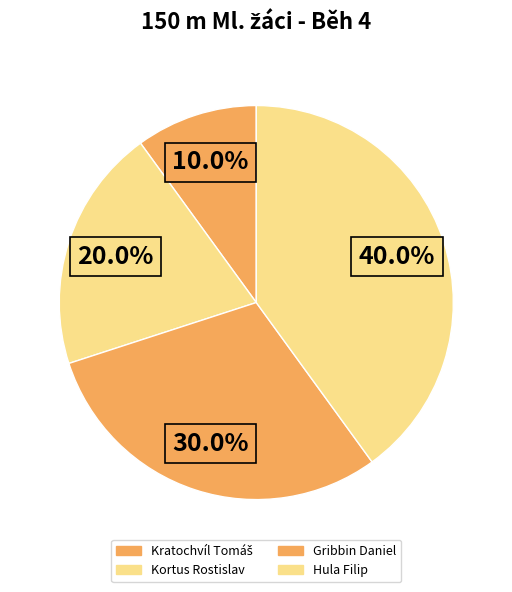

Is Gribbin Daniel the majority of the pie?

No